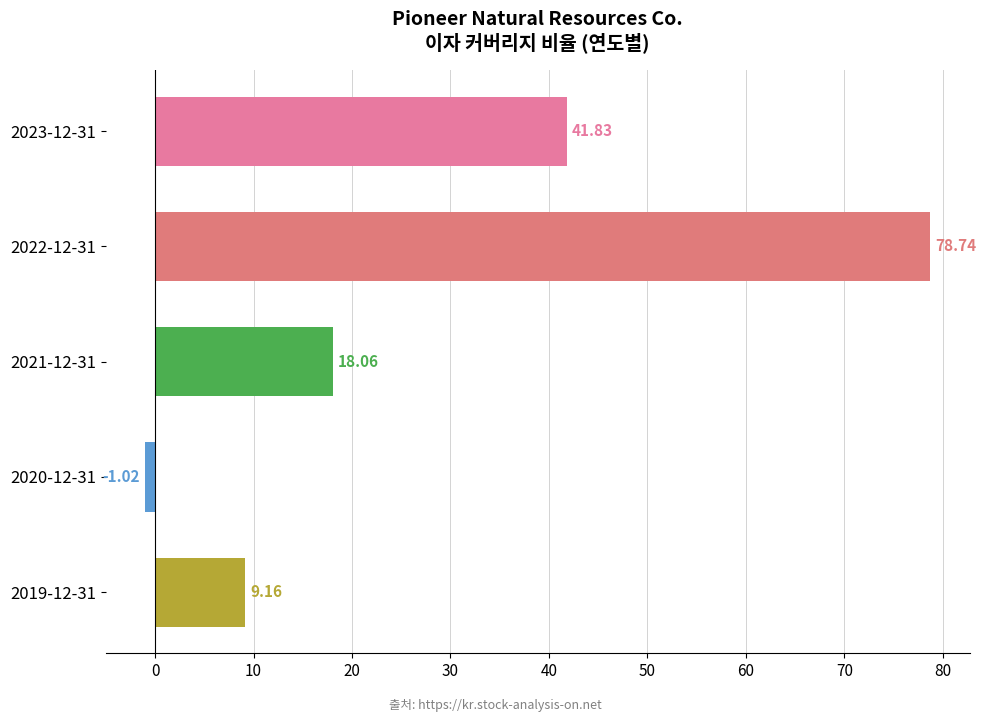

What is the average value?

29.4